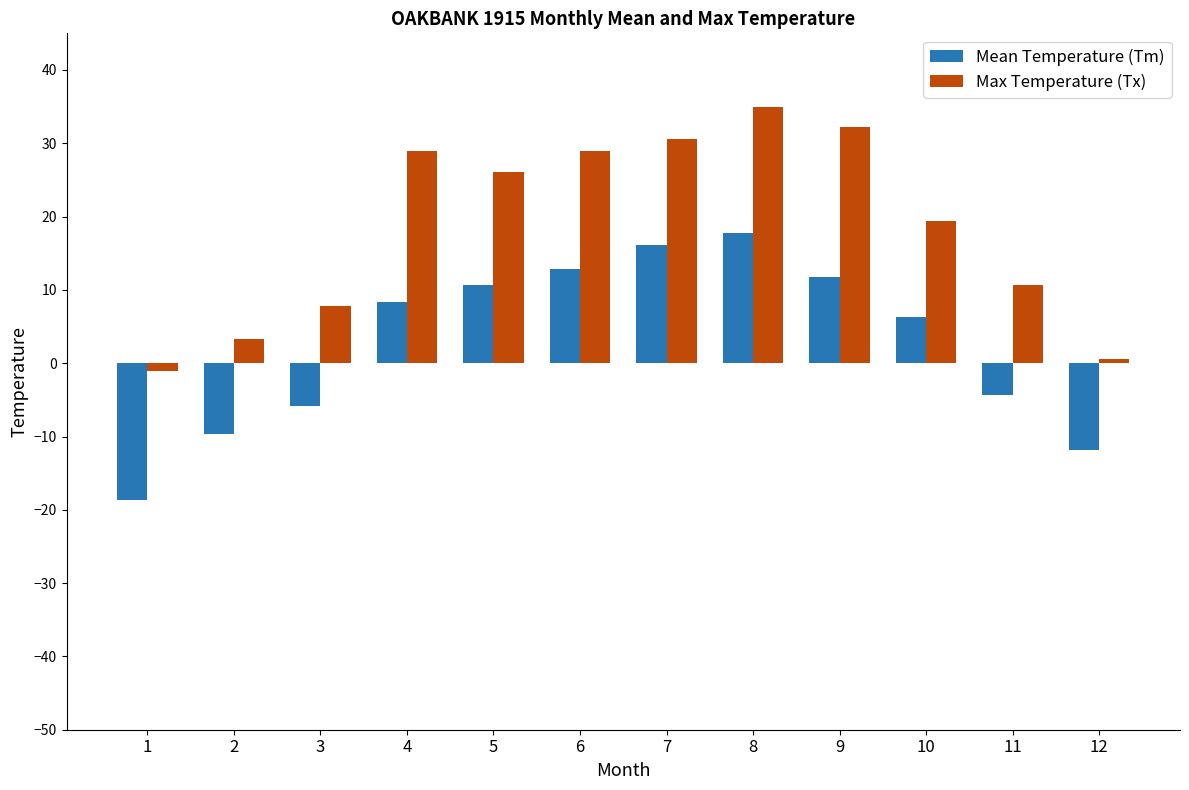

Is it true that Max Temperature (Tx) equals 30.6 at 7?

True